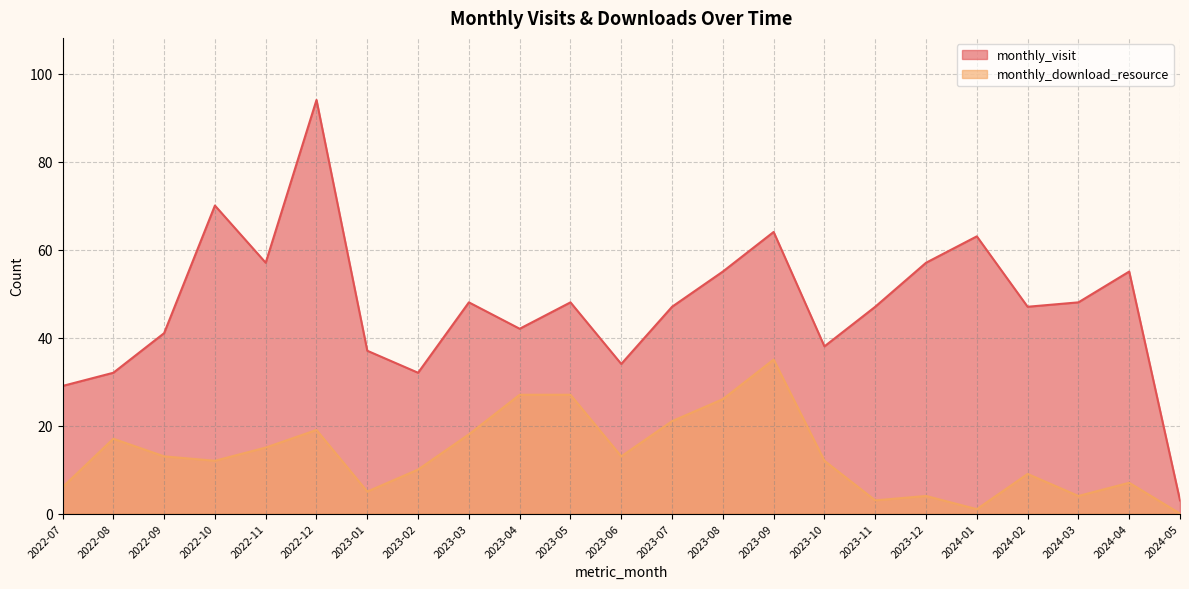

At which label does monthly_visit first exceed 47?

2022-10